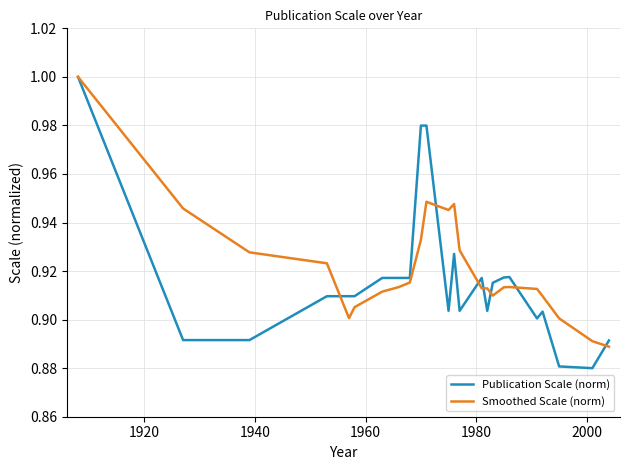

Which series has the largest range (max minus min)?

Publication Scale (norm)